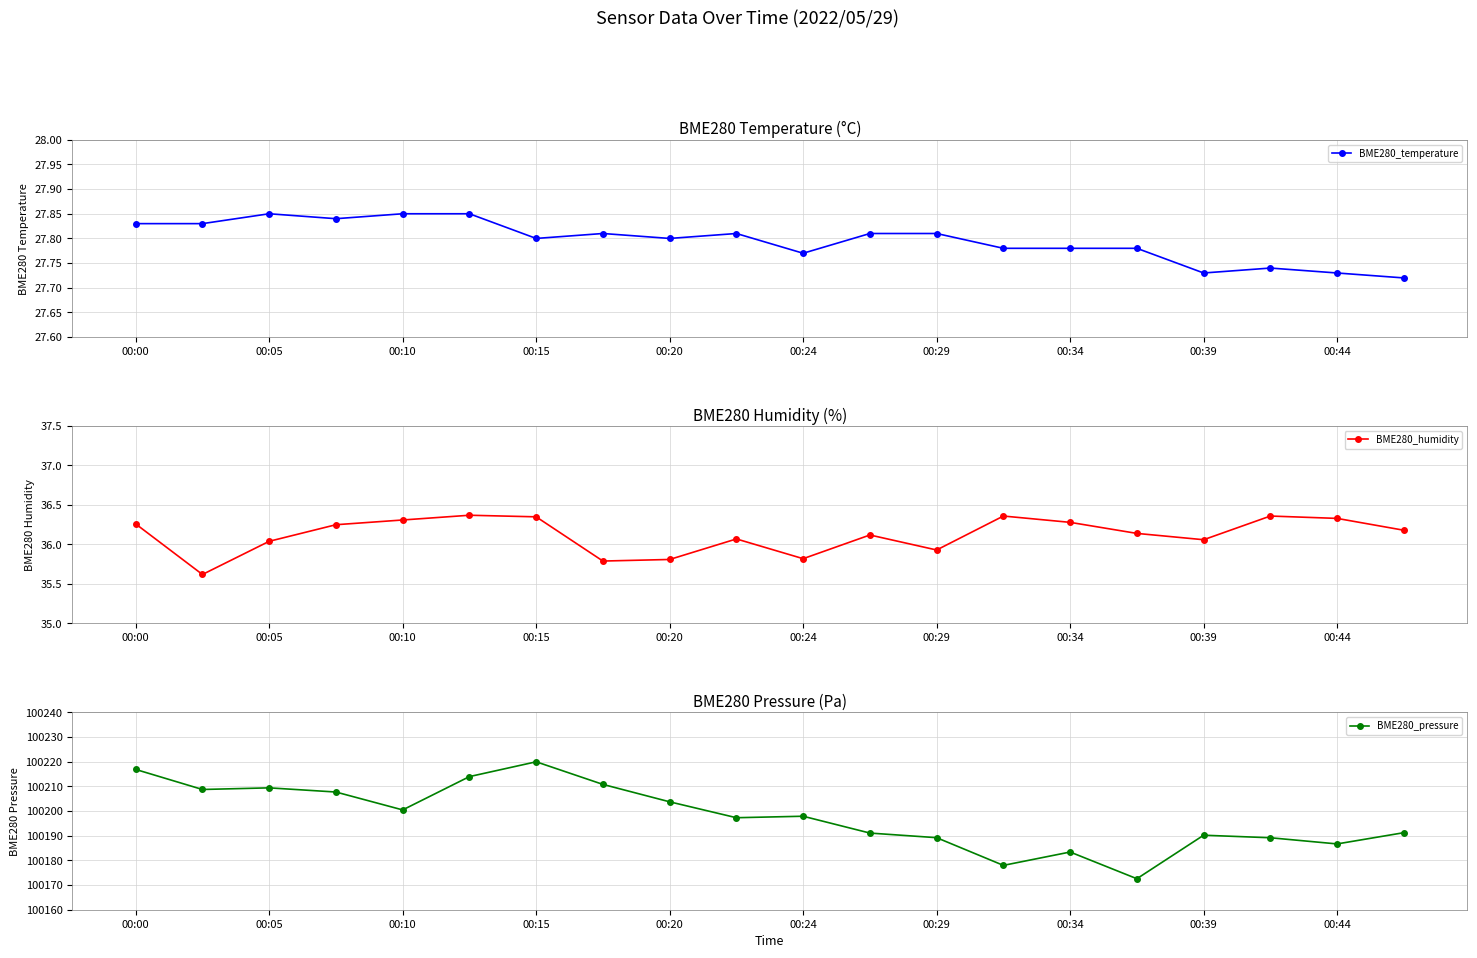

How many categories are shown in the chart?

20